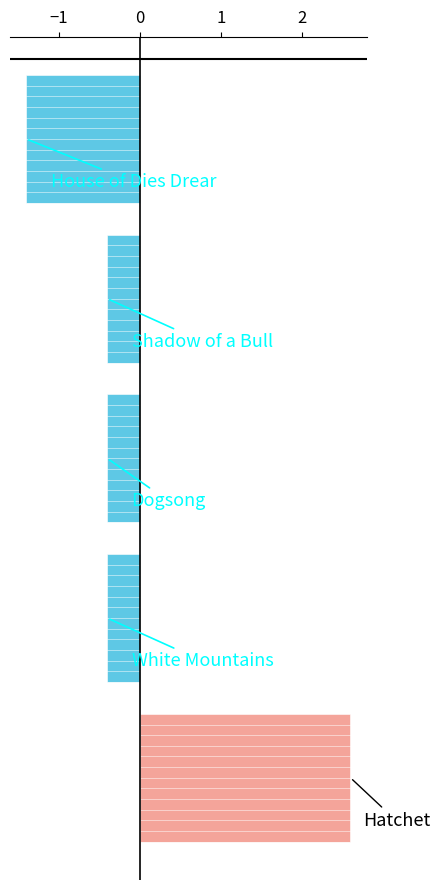

Reading bottom to top, what are all the values shown in this chart?

2.6	-0.4	-0.4	-0.4	-1.4